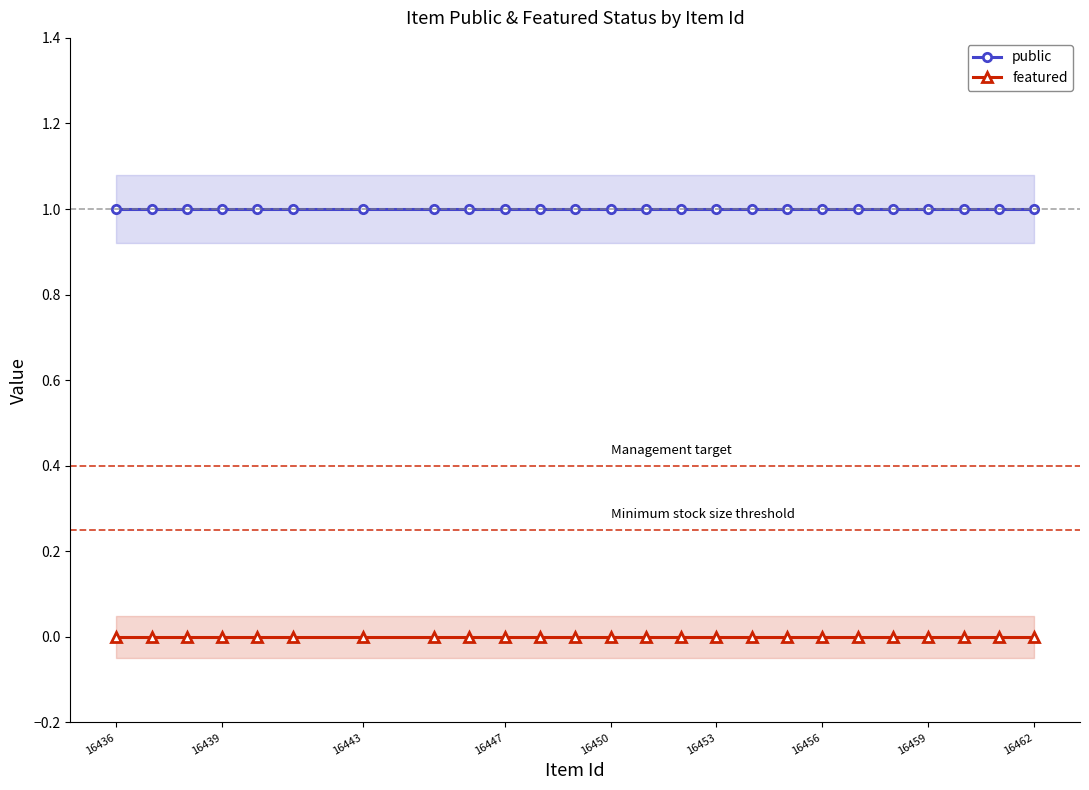

True or false: public and featured intersect in this chart.

False